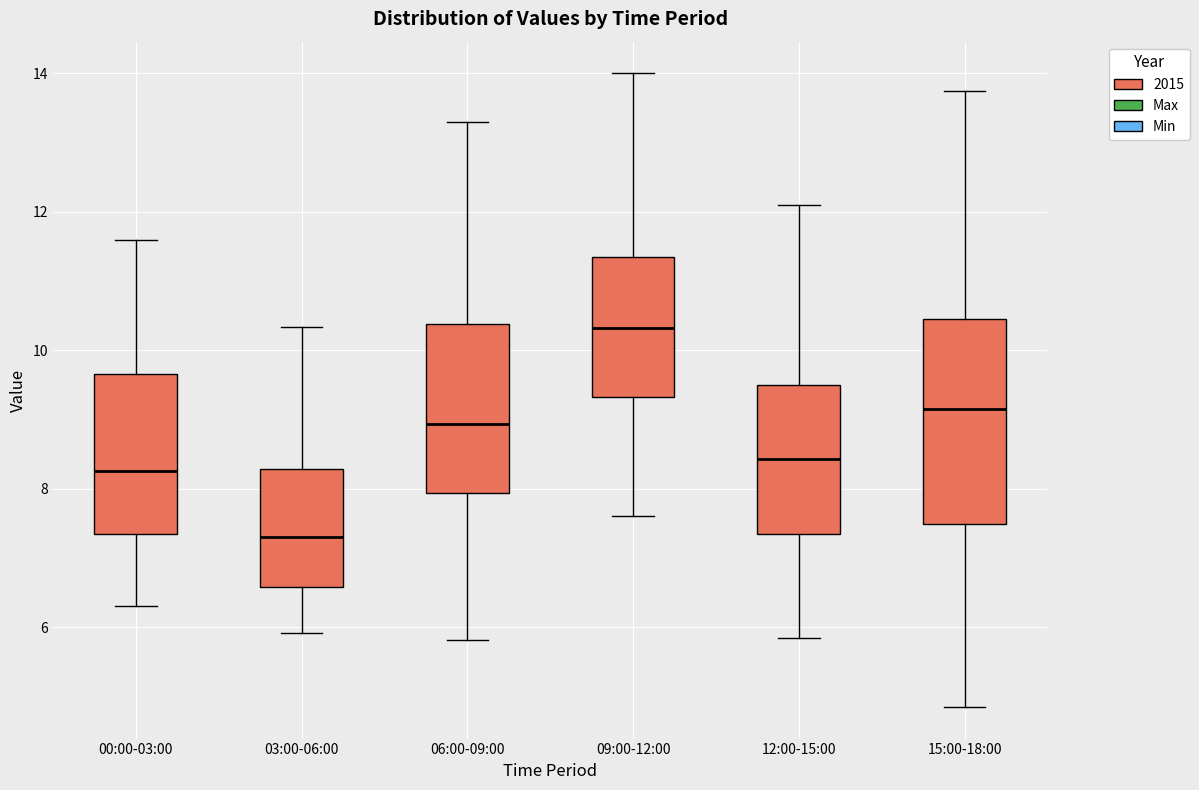

Where is the upper edge of the box for 09:00-12:00 on the y-axis? The values are not printed on the chart, so give them approximately, as read against the axis.

11.4